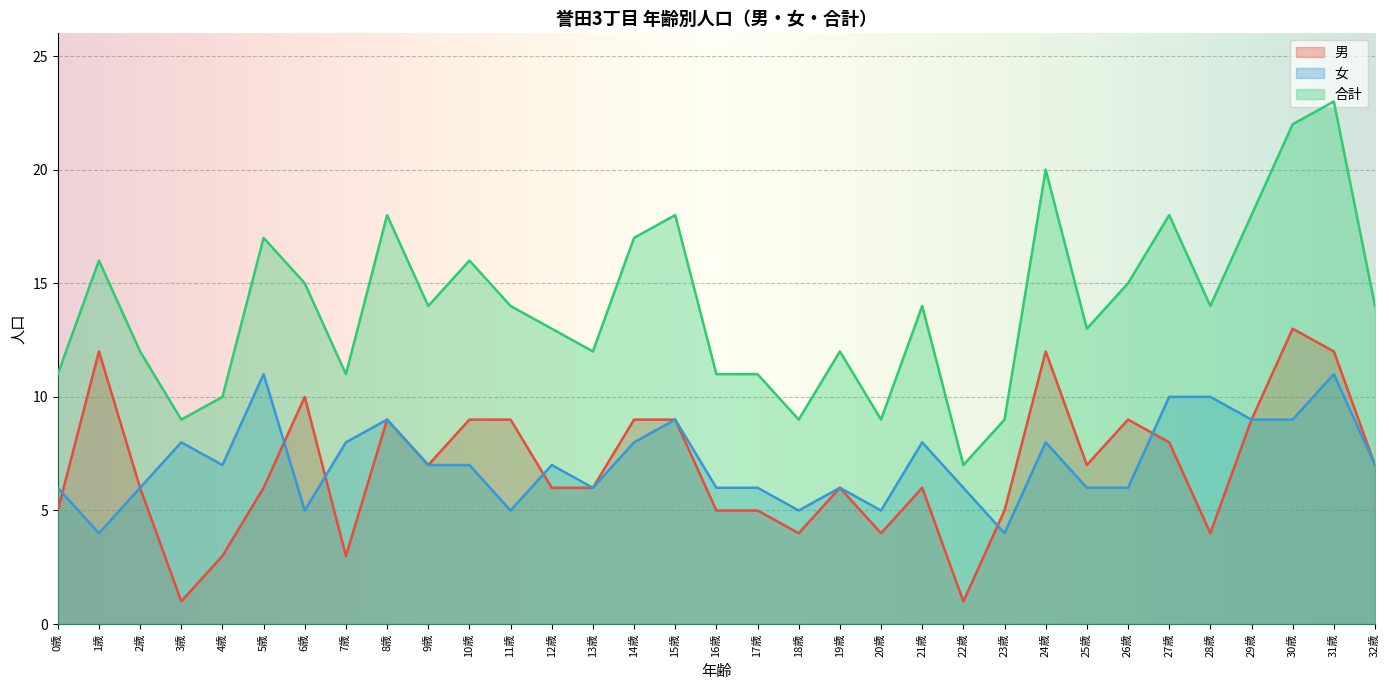

What is the value of the 男 point at the 7th from the left?

10